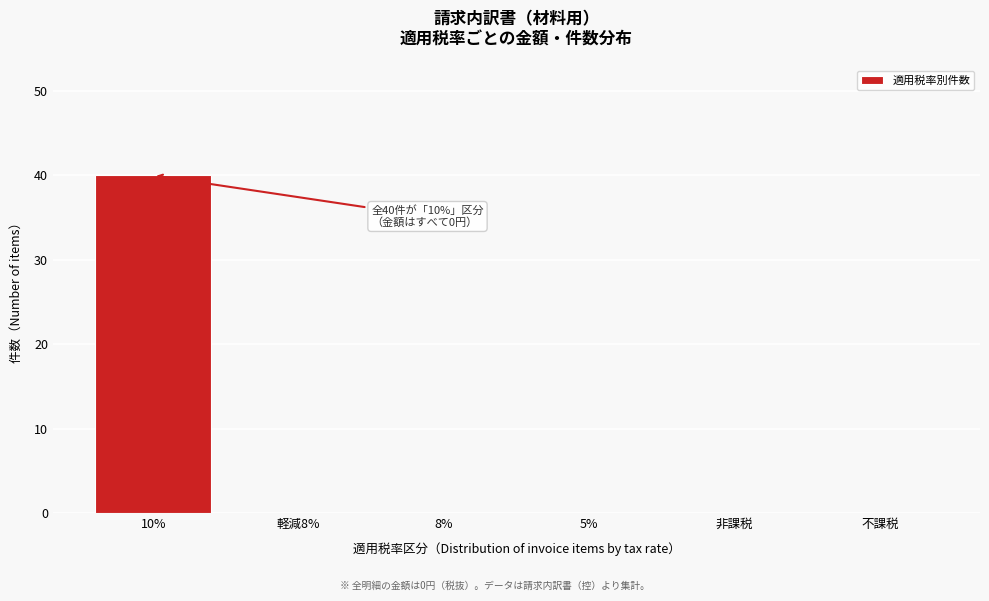

Reading right to left, transcribe all the data shown in this chart.

不課税=0	非課税=0	5%=0	8%=0	軽減8%=0	10%=40